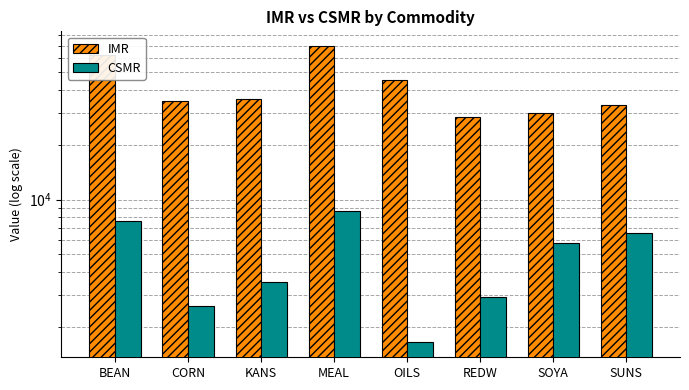

At which category does the chart reach its peak across all series?

MEAL